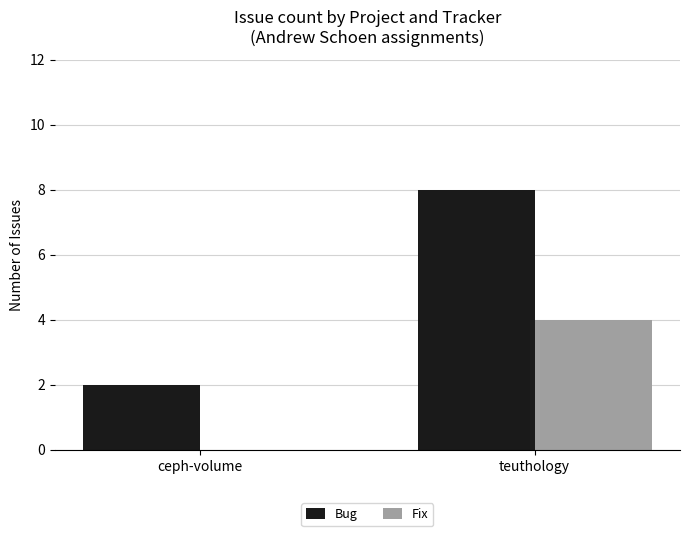

Reading left to right, transcribe all the data shown in this chart.

Bug: 2	8
Fix: 0	4